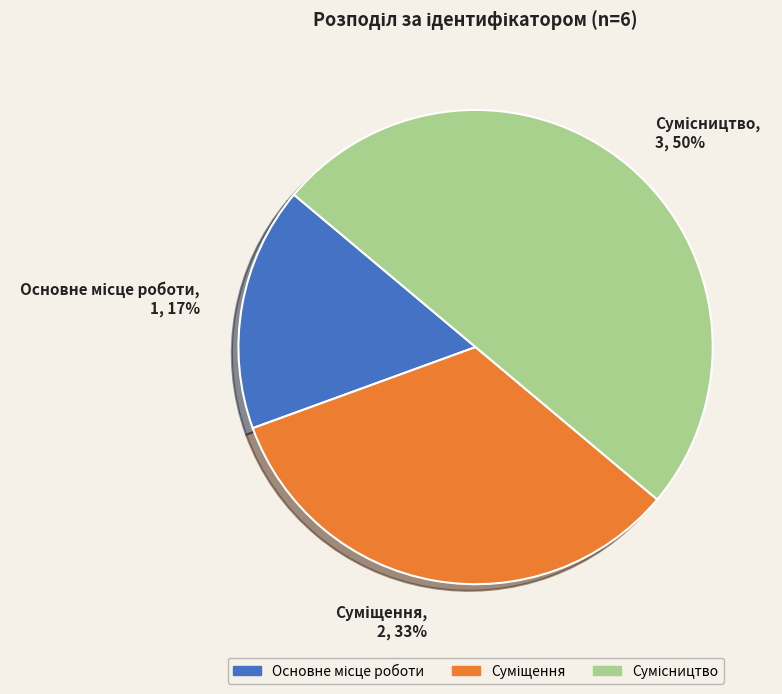

To the nearest percent, what is the difference between the largest and smallest slice percentages?

33%